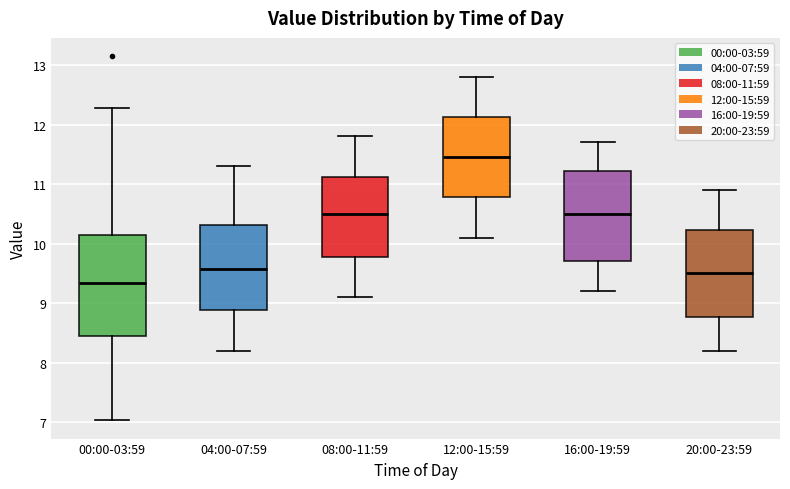

Reading left to right, read every box against the y-axis: the position of its median line, the range the box covers, and the ends of its whiskers. The values are not printed on the chart, so give them approximately, as read against the axis.

00:00-03:59: median 9.3, box 8.4 to 10.1, whiskers 7.0 to 12.3
04:00-07:59: median 9.6, box 8.9 to 10.3, whiskers 8.2 to 11.3
08:00-11:59: median 10.5, box 9.8 to 11.1, whiskers 9.1 to 11.8
12:00-15:59: median 11.5, box 10.8 to 12.1, whiskers 10.1 to 12.8
16:00-19:59: median 10.5, box 9.7 to 11.2, whiskers 9.2 to 11.7
20:00-23:59: median 9.5, box 8.8 to 10.2, whiskers 8.2 to 10.9